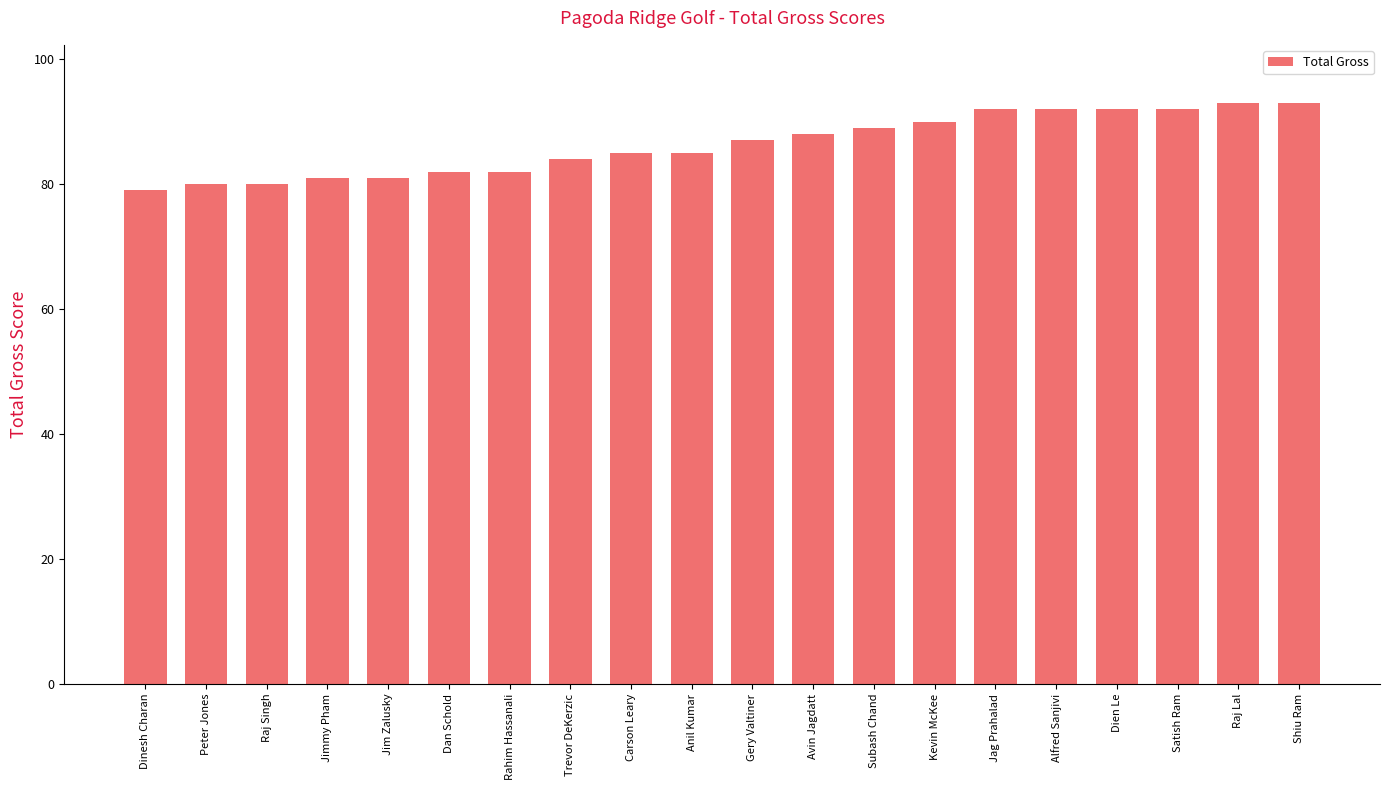

What is the average value?

86